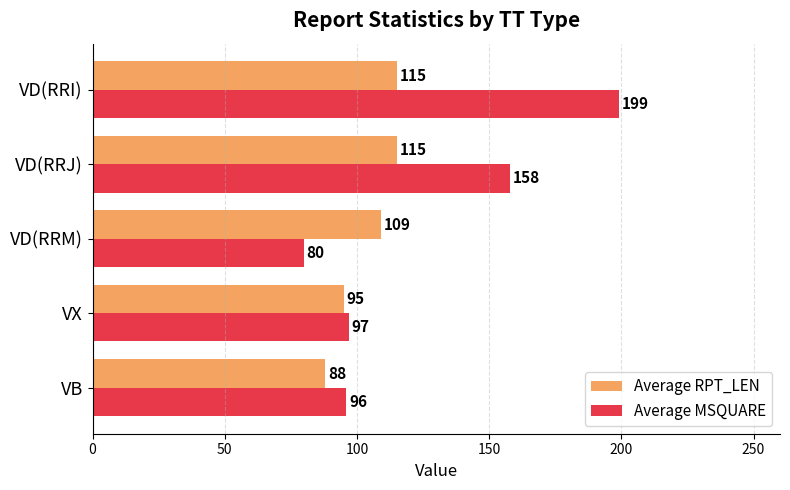

How many distinct data groups are displayed?

2